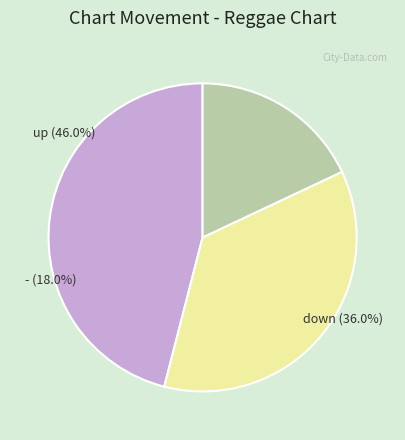

To the nearest percent, what is the difference between the down and - slice percentages?

18%